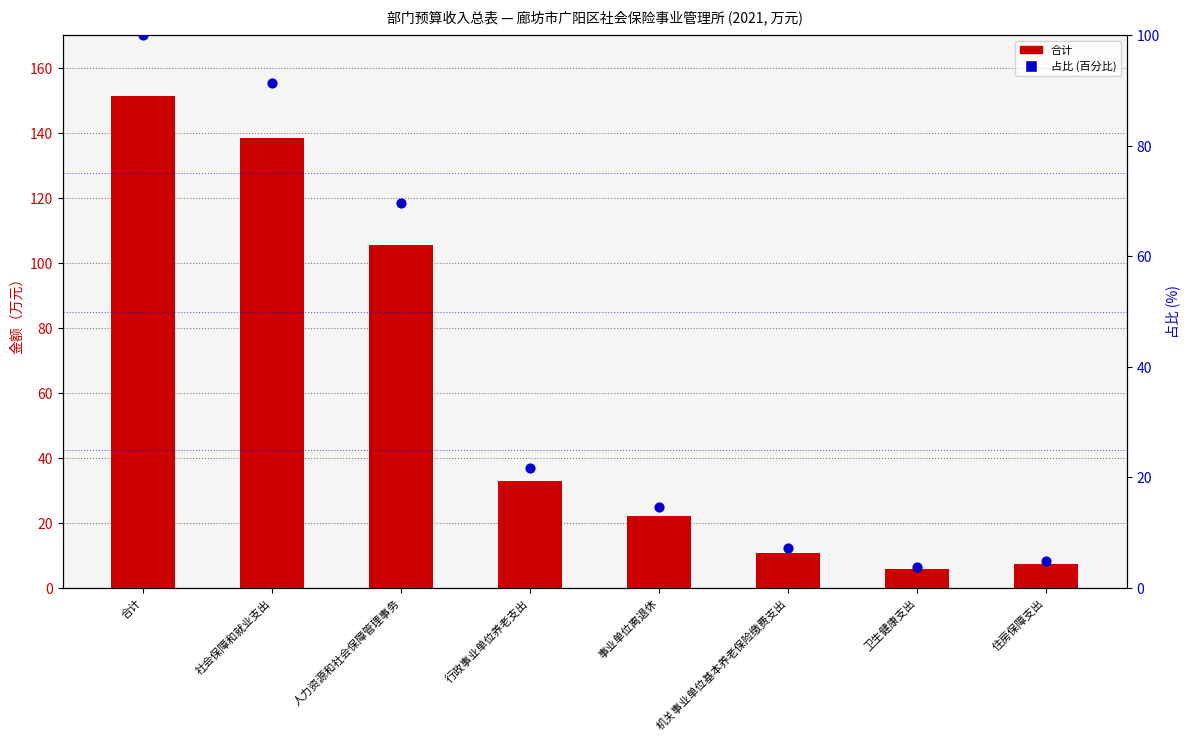

Which series reaches the maximum Y coordinate?

合计